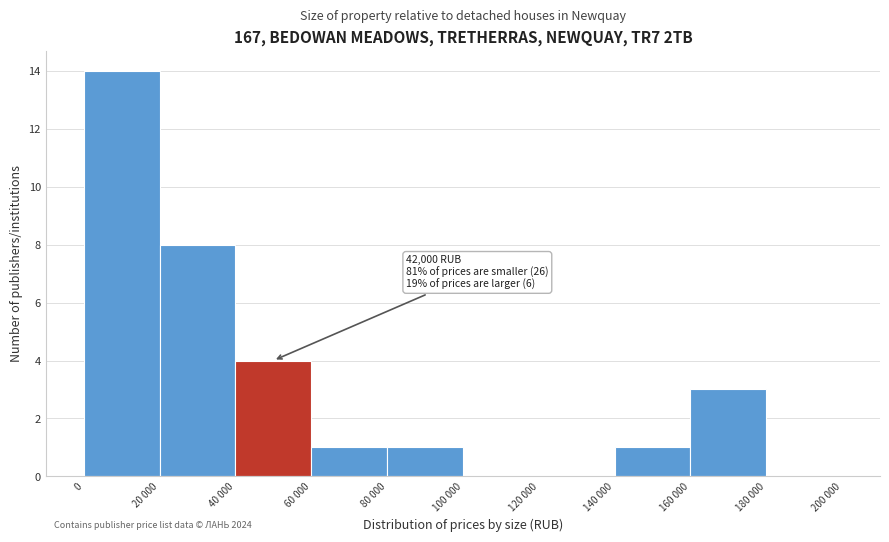

Reading right to left, transcribe all the data shown in this chart.

180 000=0	160 000=3	140 000=1	120 000=0	100 000=0	80 000=1	60 000=1	40 000=4	20 000=8	0=14